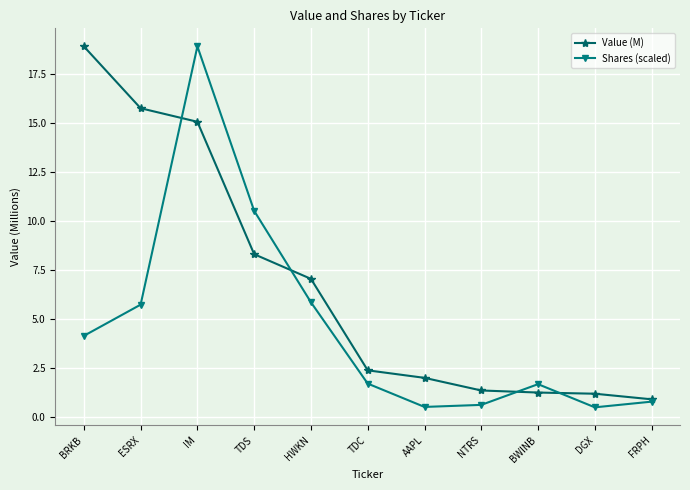

Is it true that Value (M) equals 1.8 at DGX?

False